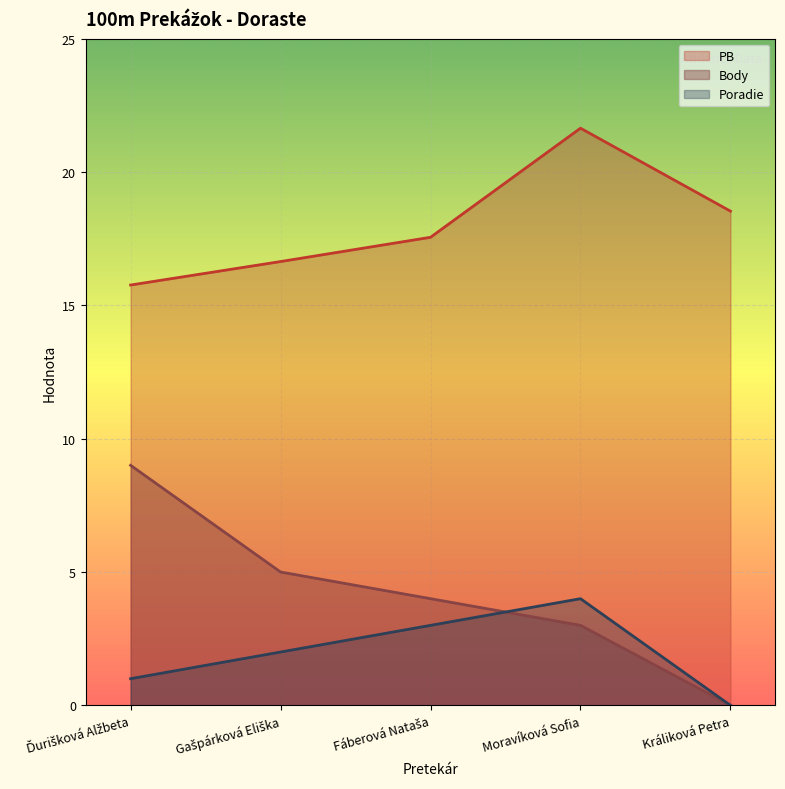

How many times do Body and Poradie cross each other?

1